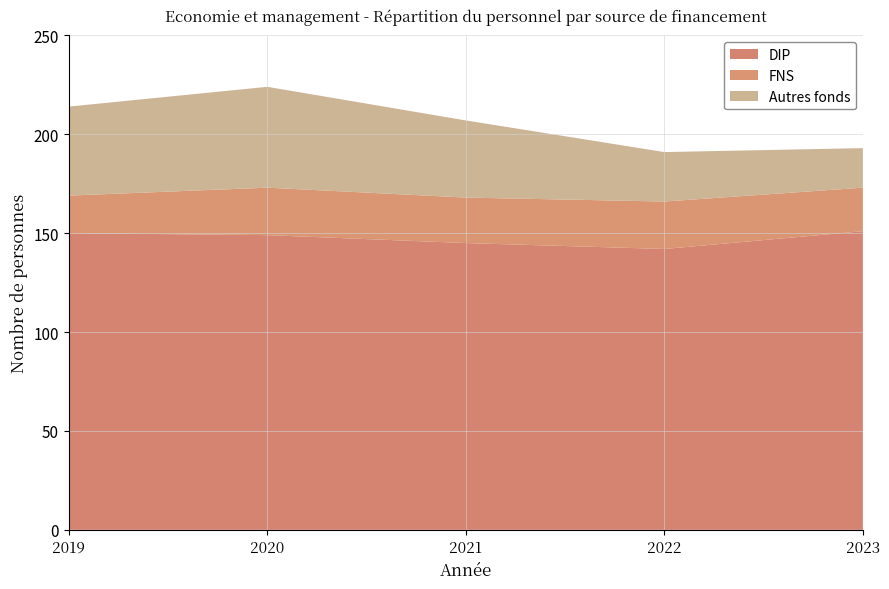

Reading left to right, what are all the values shown in this chart?

DIP: 150	149	145	142	151
FNS: 19	24	23	24	22
Autres fonds: 45	51	39	25	20